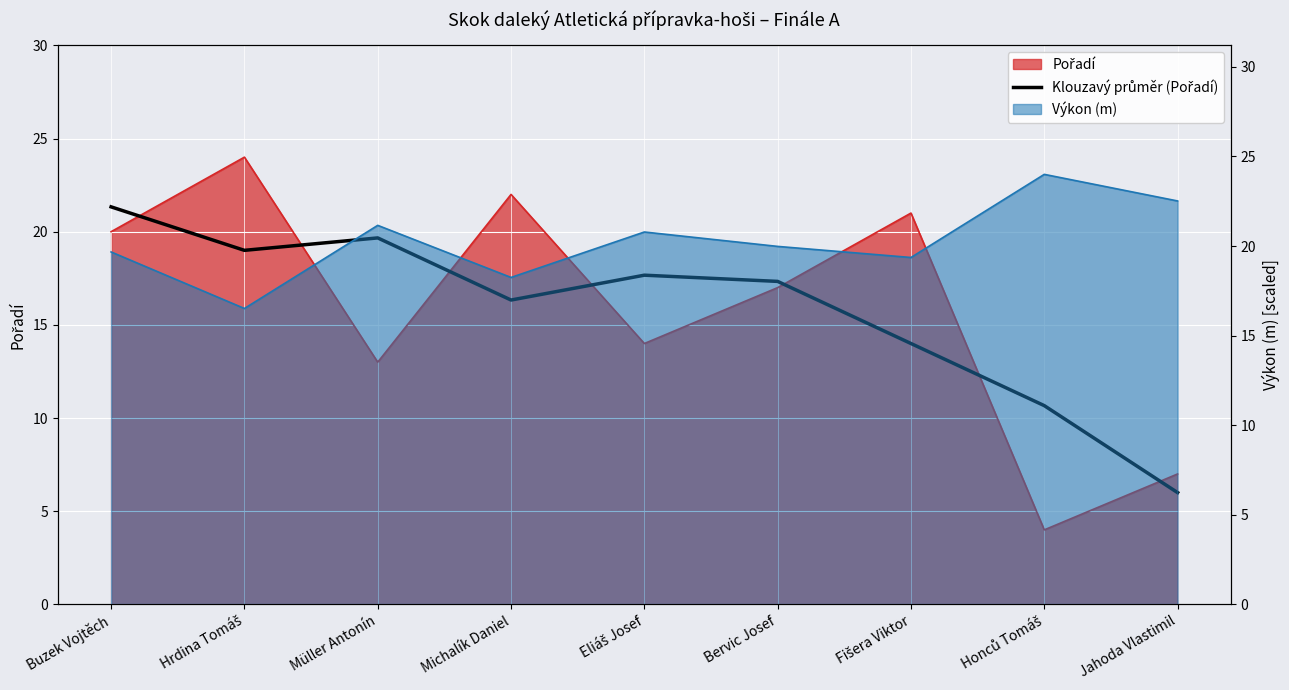

How many values are below 17?

4